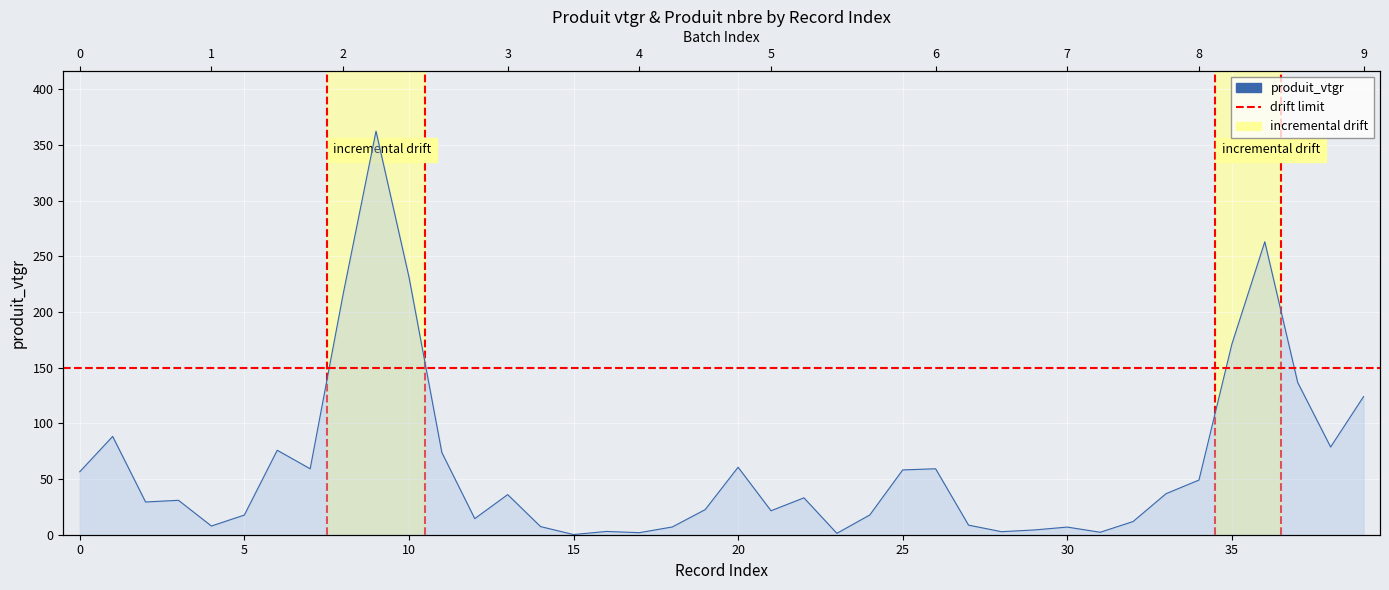

Approximately how many times larger is the value at 20 compared to 34?

1.2